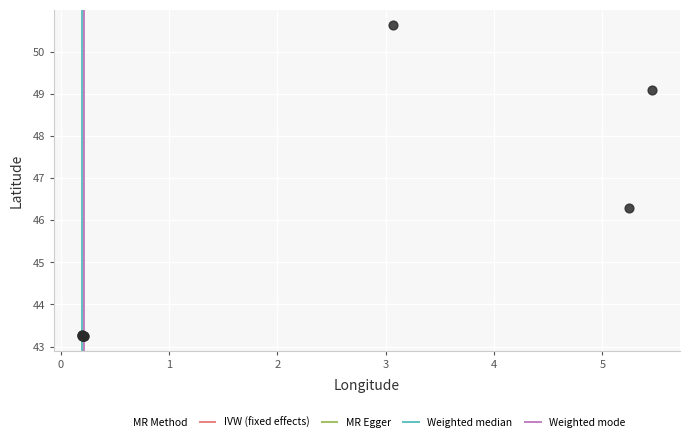

What Y value in the scatter plot is closest to 46?

46.3